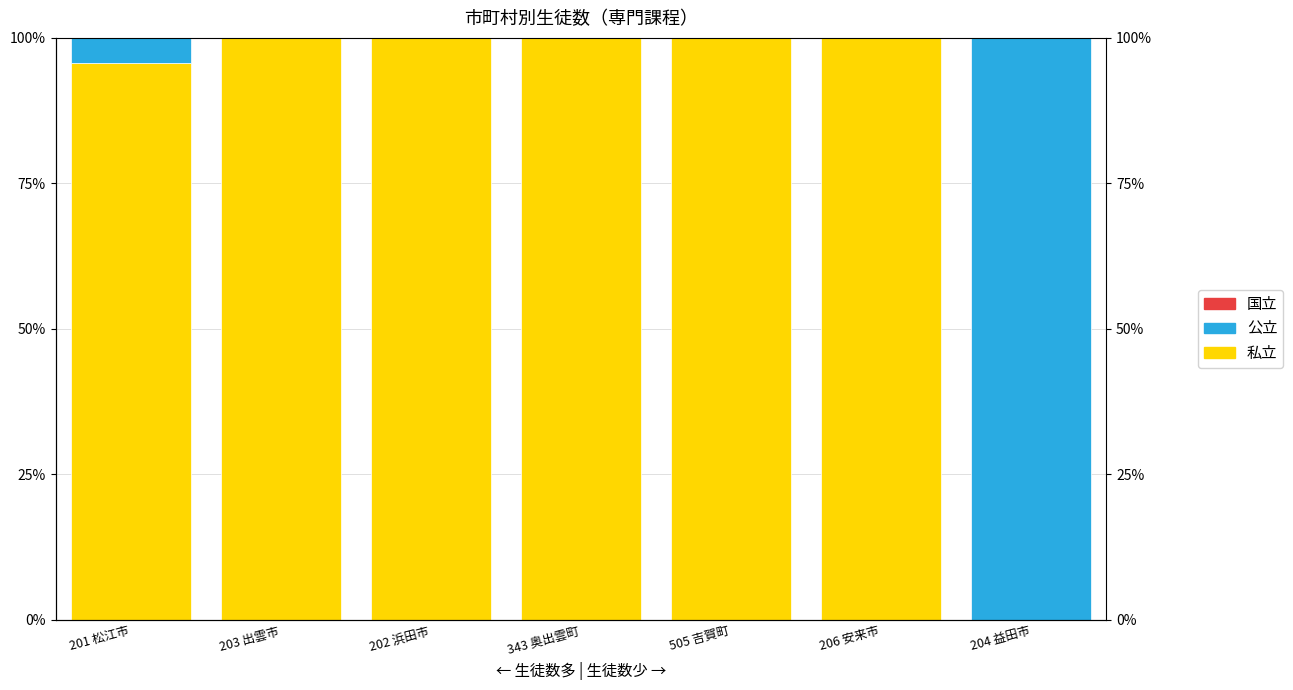

List the labels in order of 国立 value, smallest first.

201 松江市, 203 出雲市, 202 浜田市, 343 奥出雲町, 505 吉賀町, 206 安来市, 204 益田市